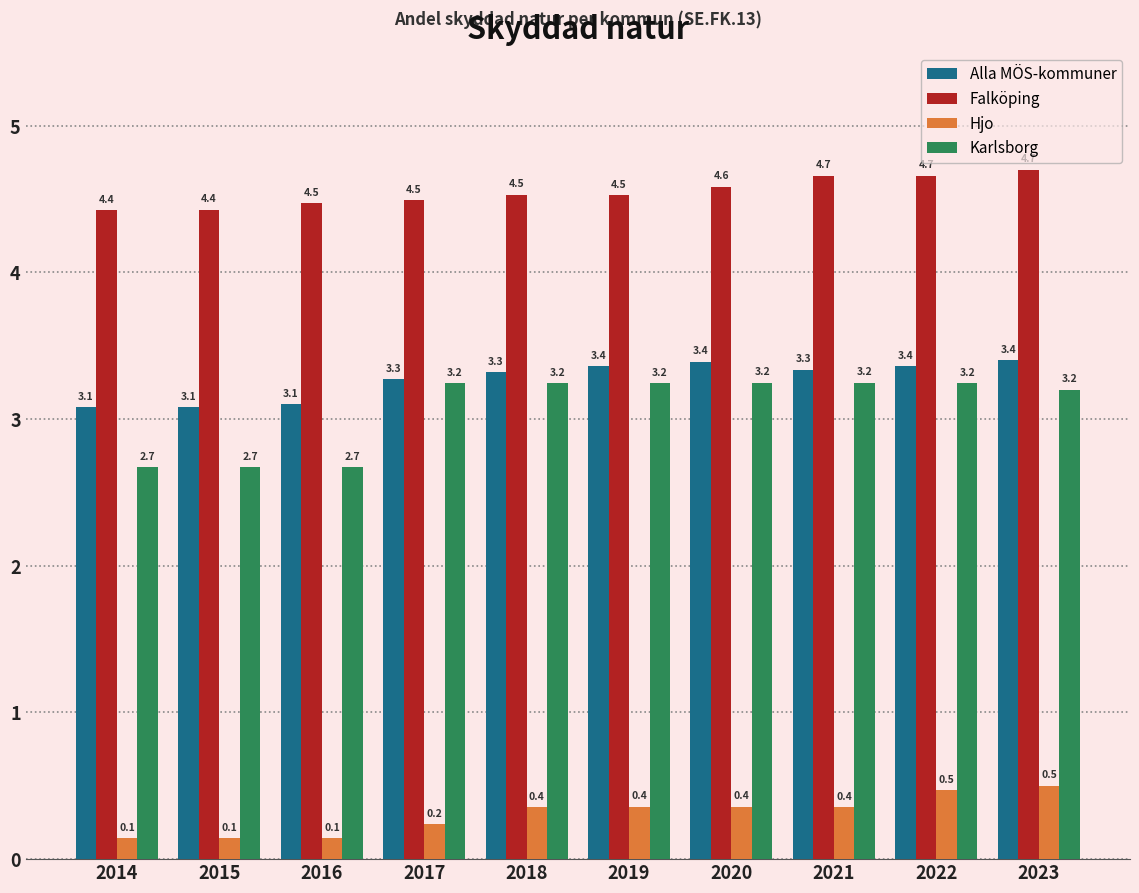

Rank the series at 2019 from lowest to highest value.

Hjo, Karlsborg, Alla MÖS-kommuner, Falköping